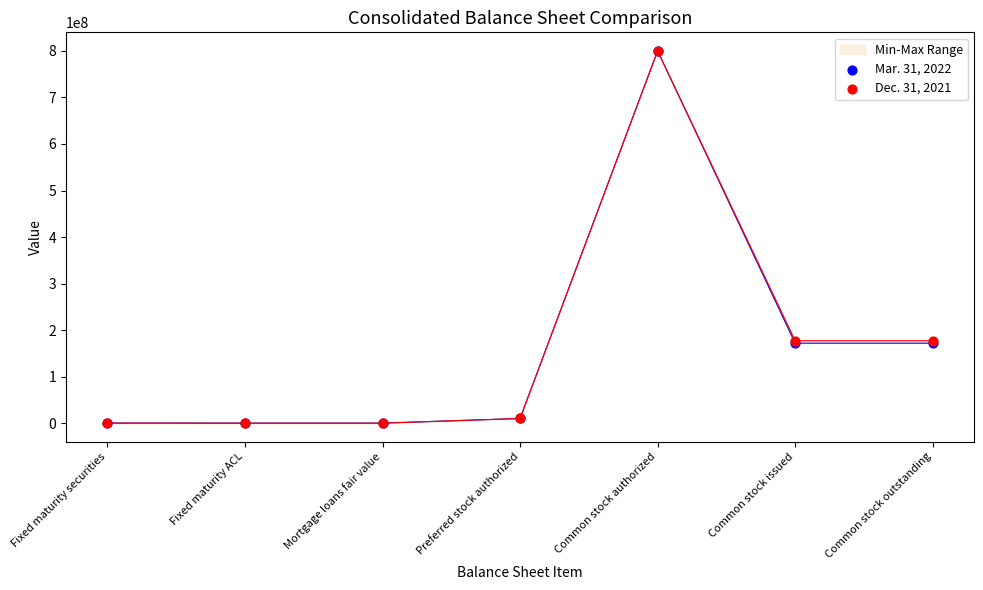

What are all the series names shown in the legend?

Mar. 31, 2022, Dec. 31, 2021